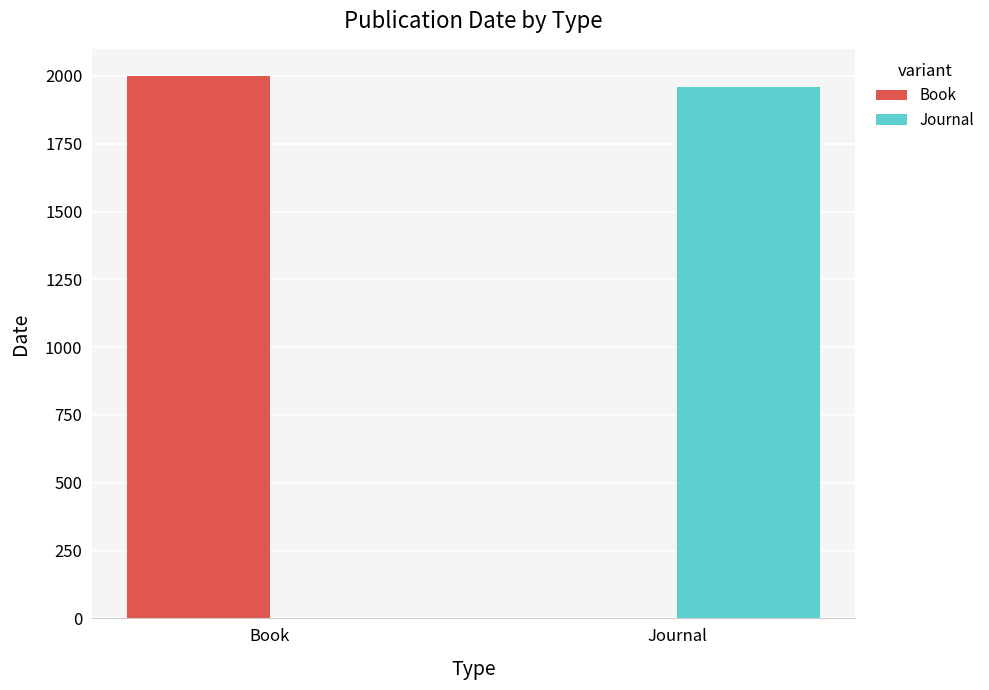

What is the sum of all Book values?

2000